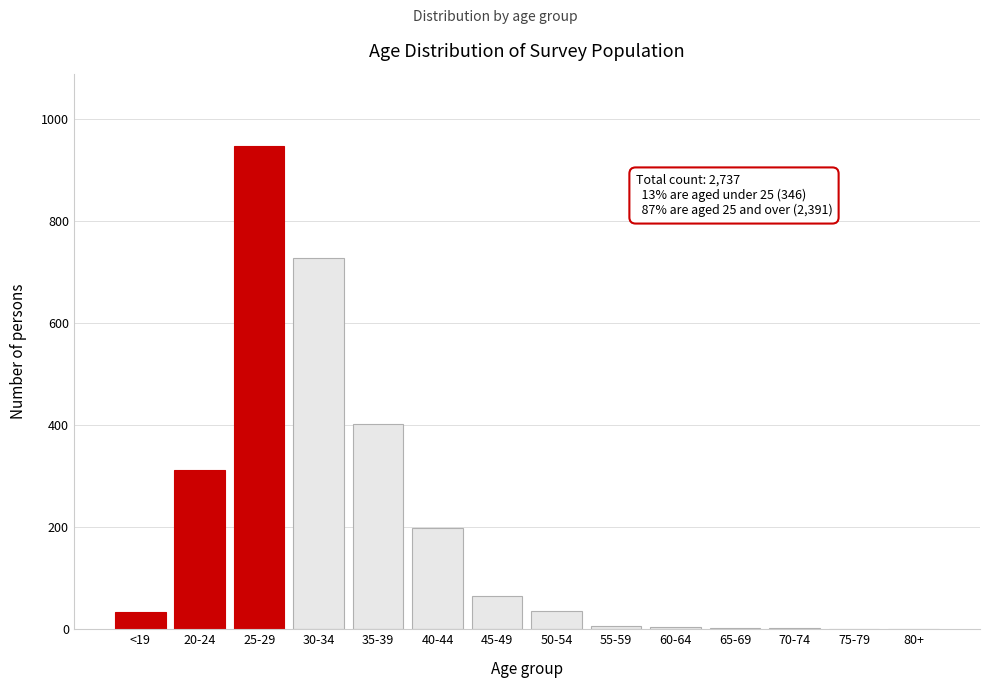

At which label is the value closest to 473?

35-39